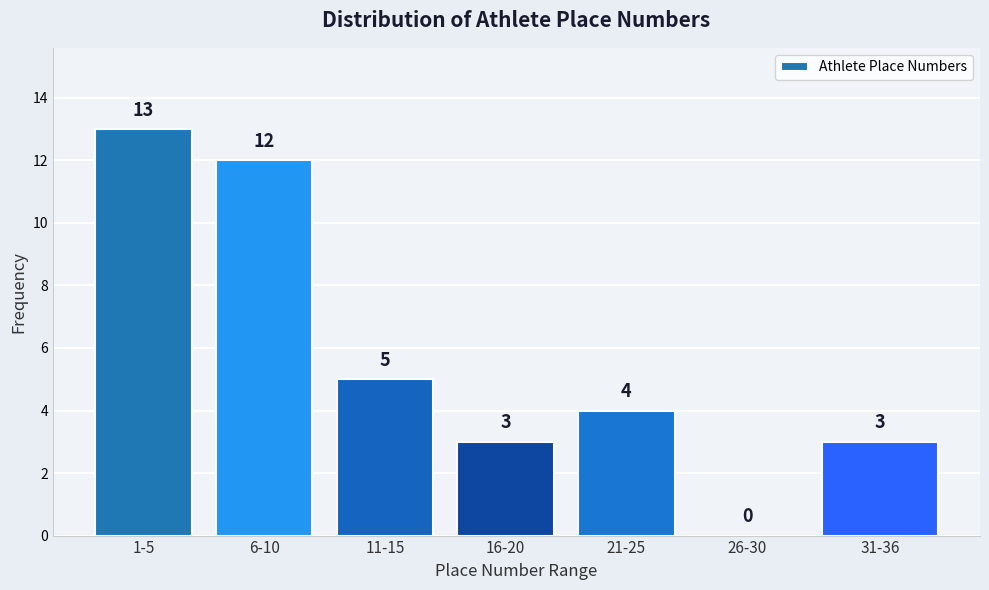

Reading right to left, extract all data points from this chart.

31-36=3	26-30=0	21-25=4	16-20=3	11-15=5	6-10=12	1-5=13